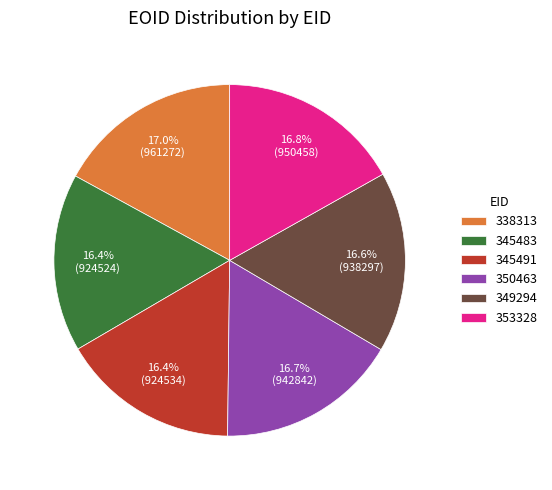

Is the sum of 345491 and 345483 greater than half?

No